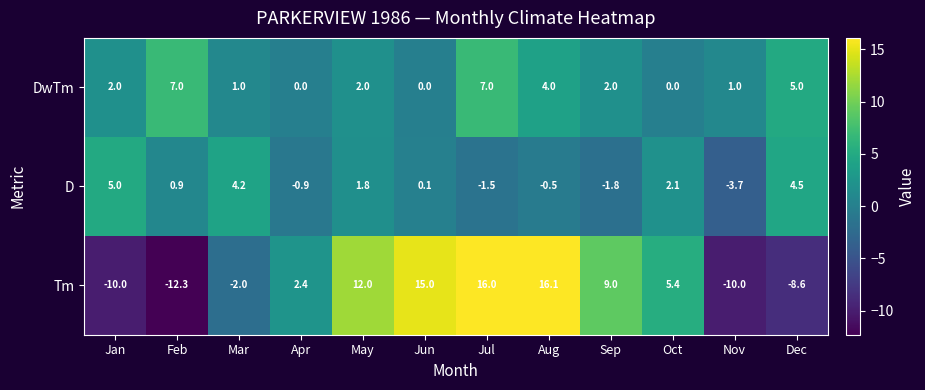

Where is Tm nearest to the value 1?

Apr